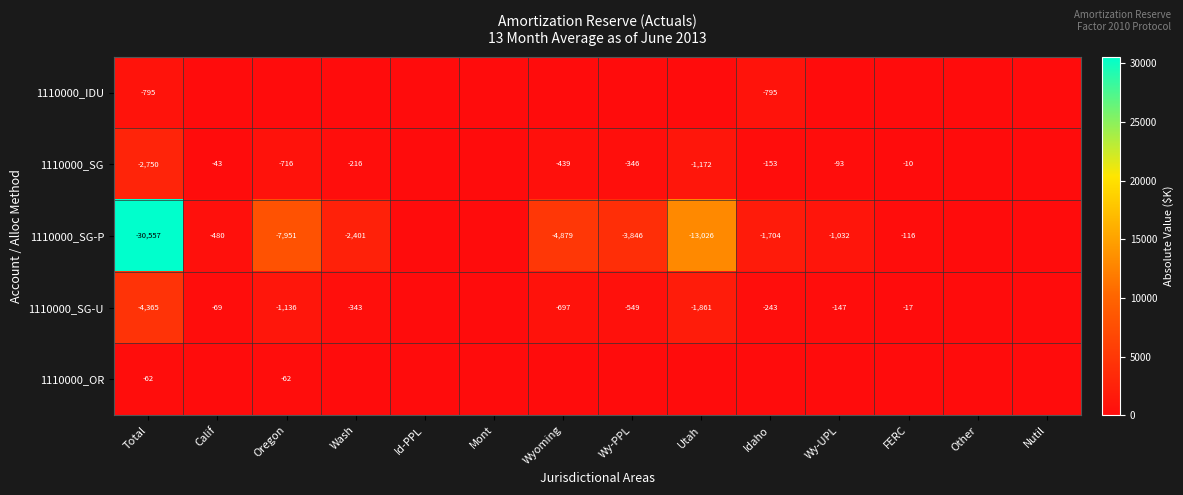

The 1110000_SG-P series shows -480 at Calif. True or false?

True